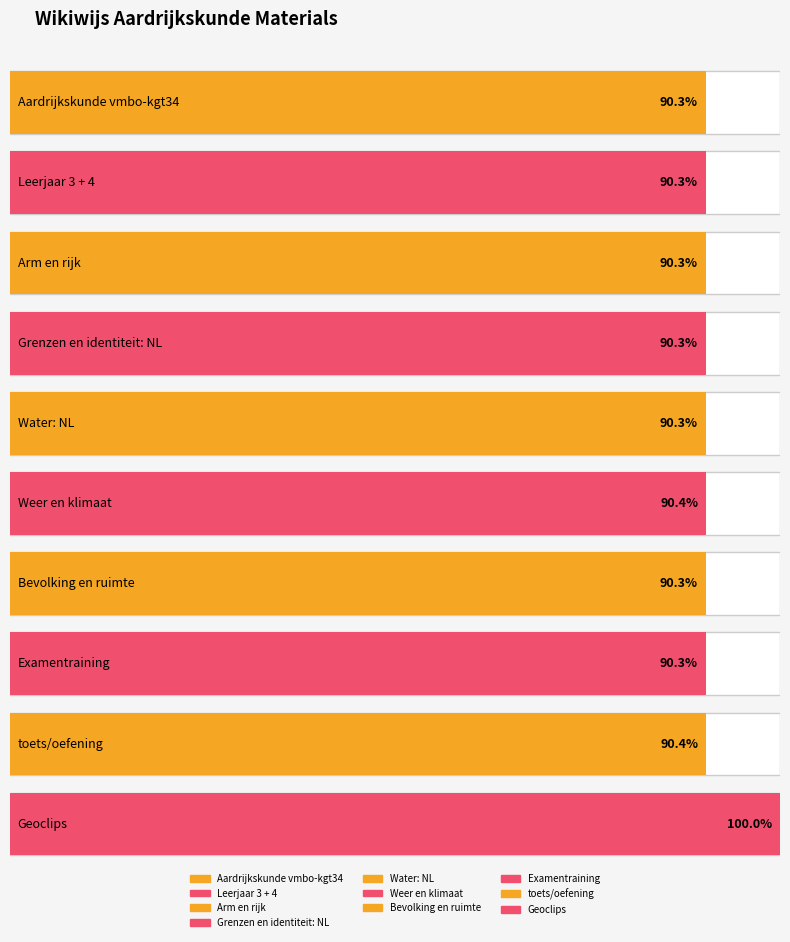

What is the ratio of the value at Weer en klimaat to the value at Geoclips?

0.9